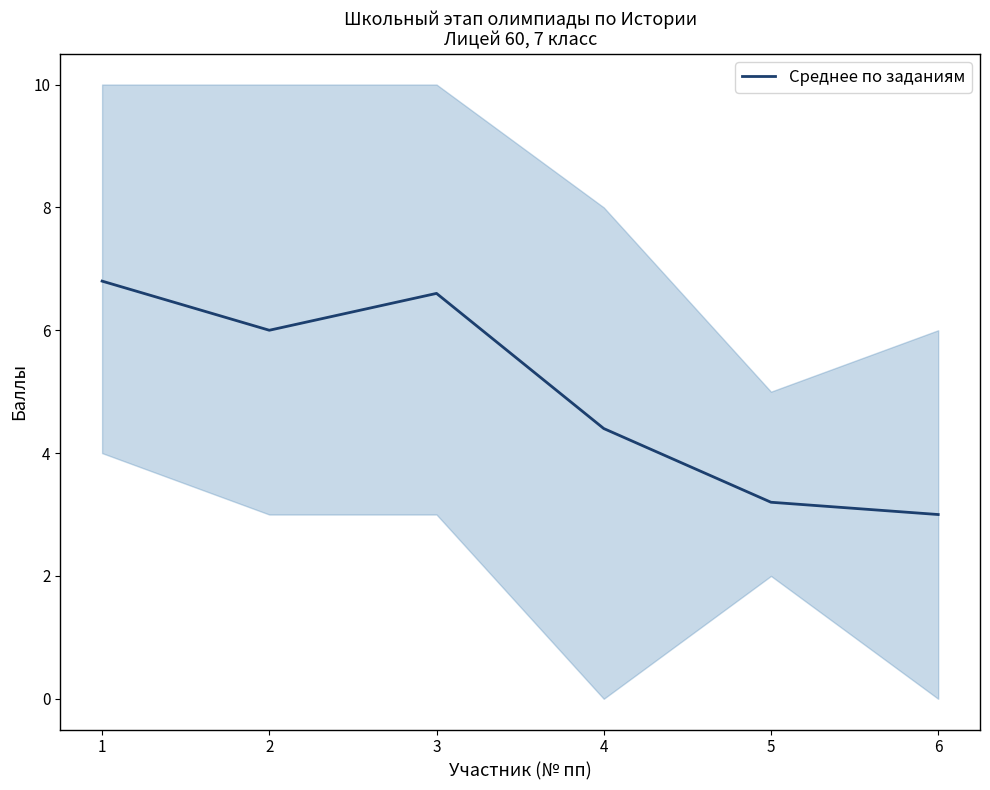

The value at 2 is 1.8. True or false?

False